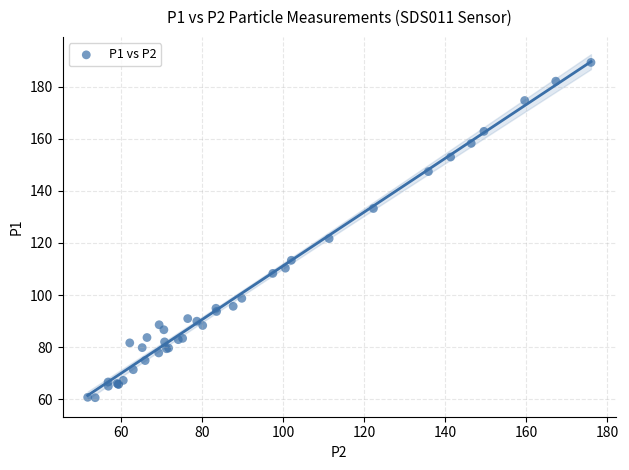

What Y value in the scatter plot is closest to 124?

121.7